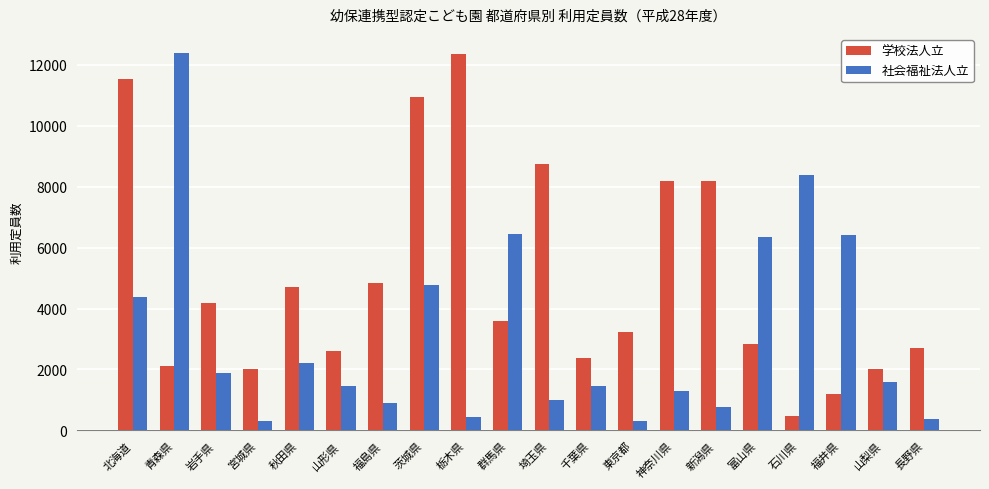

List the series in order of their overall mean, highest first.

学校法人立, 社会福祉法人立